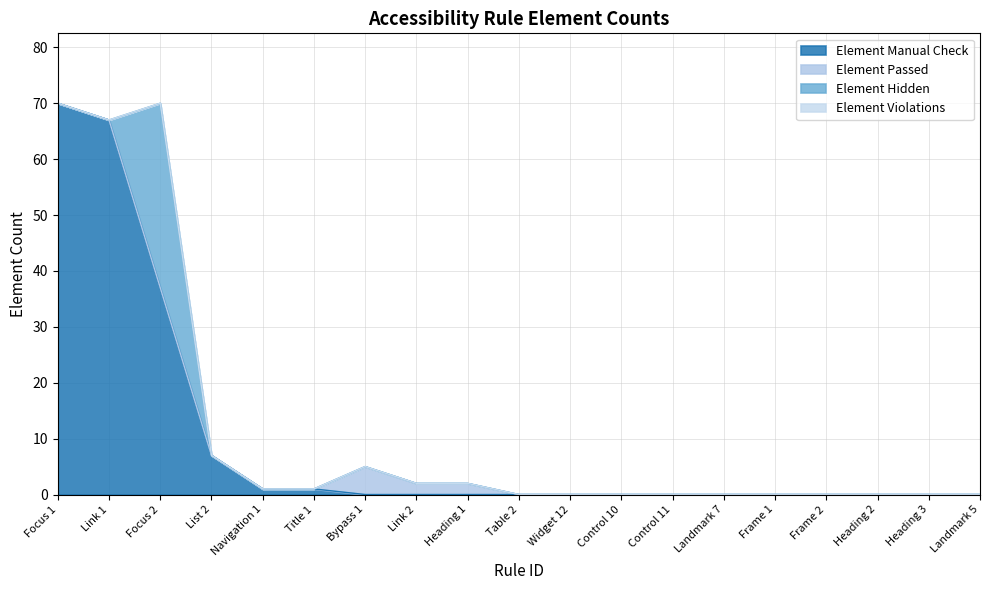

At how many categories does at least one series exceed 50?

2